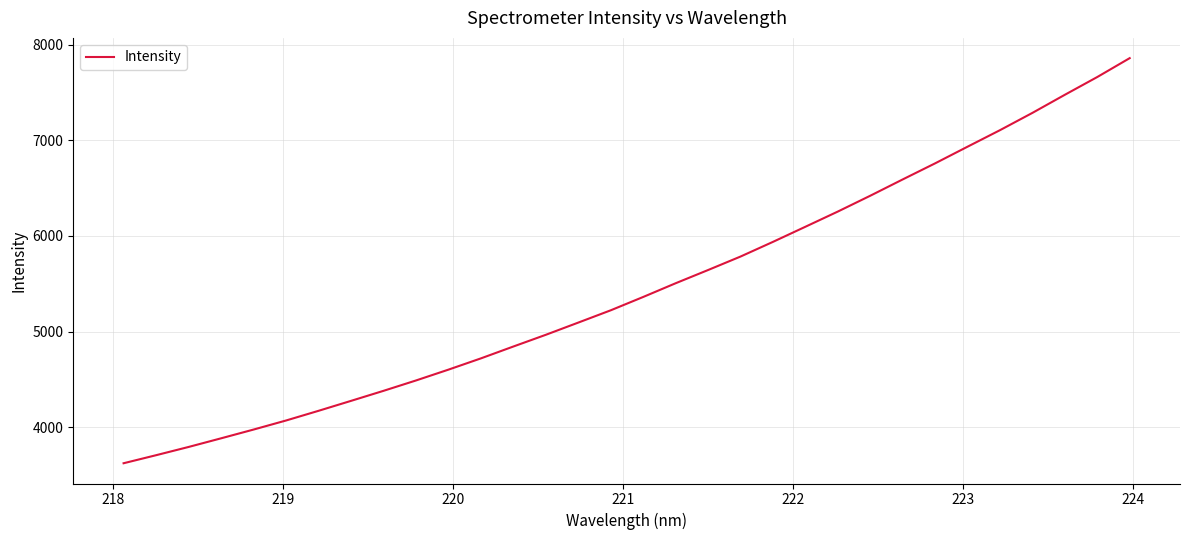

What is the greatest value displayed?

7857.7